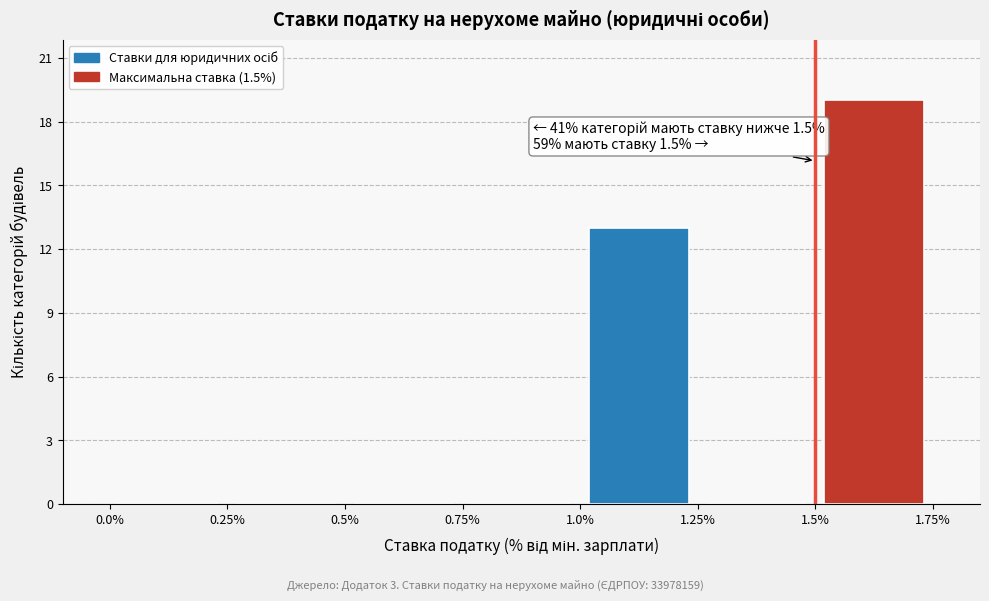

Which range on the x-axis has the tallest bar?

1.5% to 1.75%